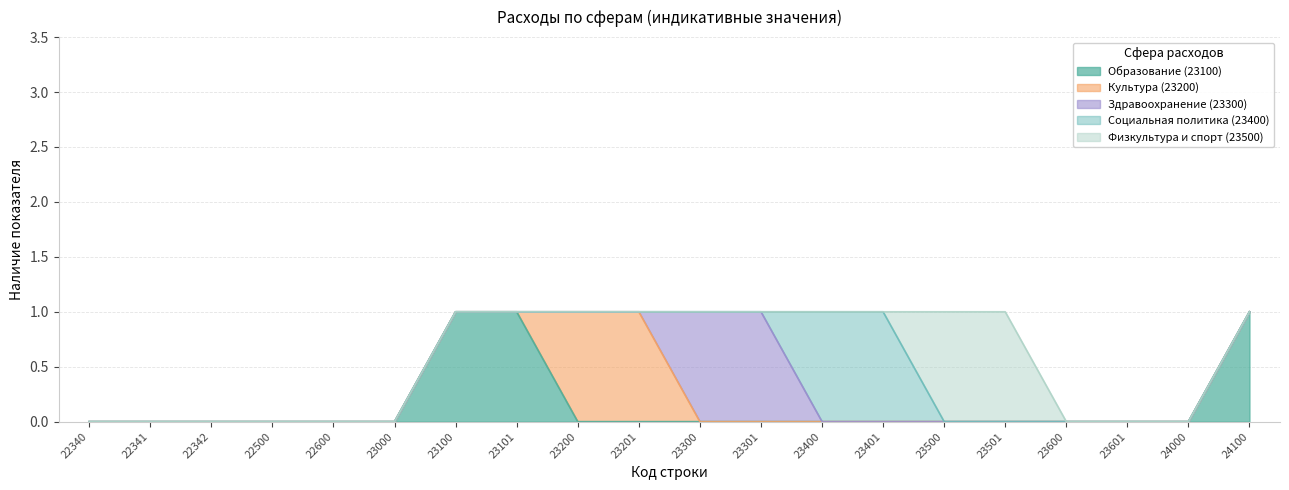

At which category is the sum across all series the highest?

23100